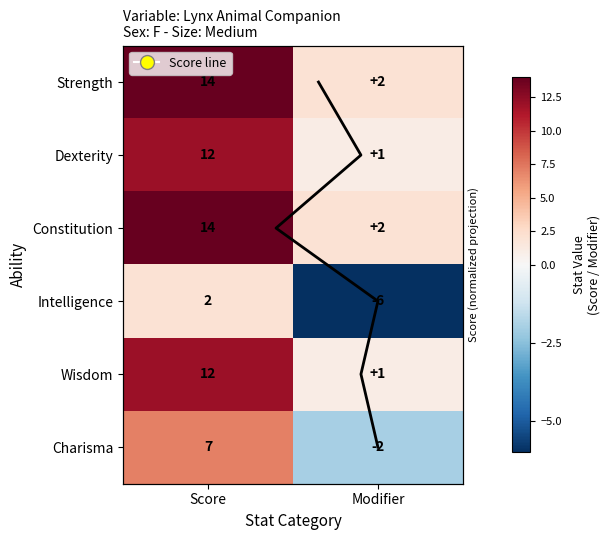

What is the minimum value shown in the chart?

-6